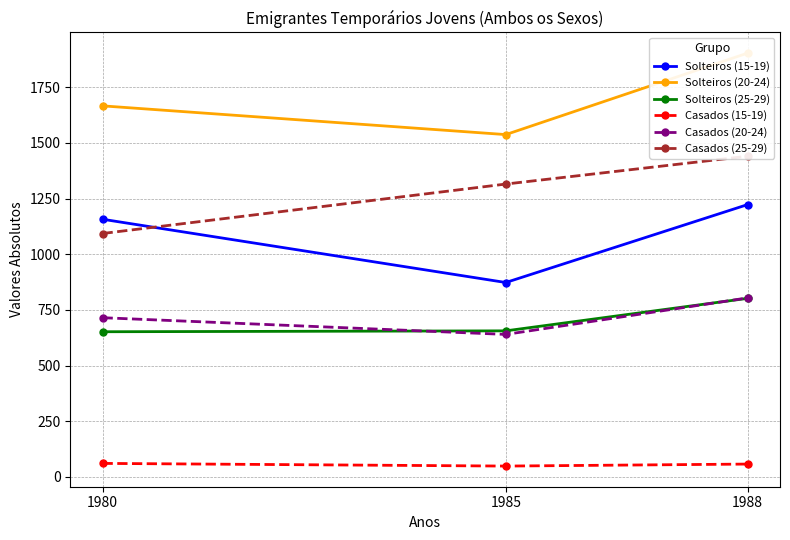

What is the sum of all Solteiros (15-19) values?

3253